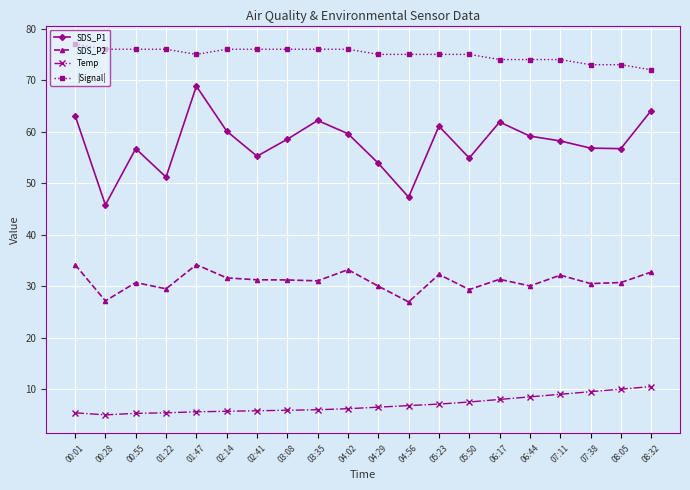

The Temp series shows 5.7 at 02:14. True or false?

True